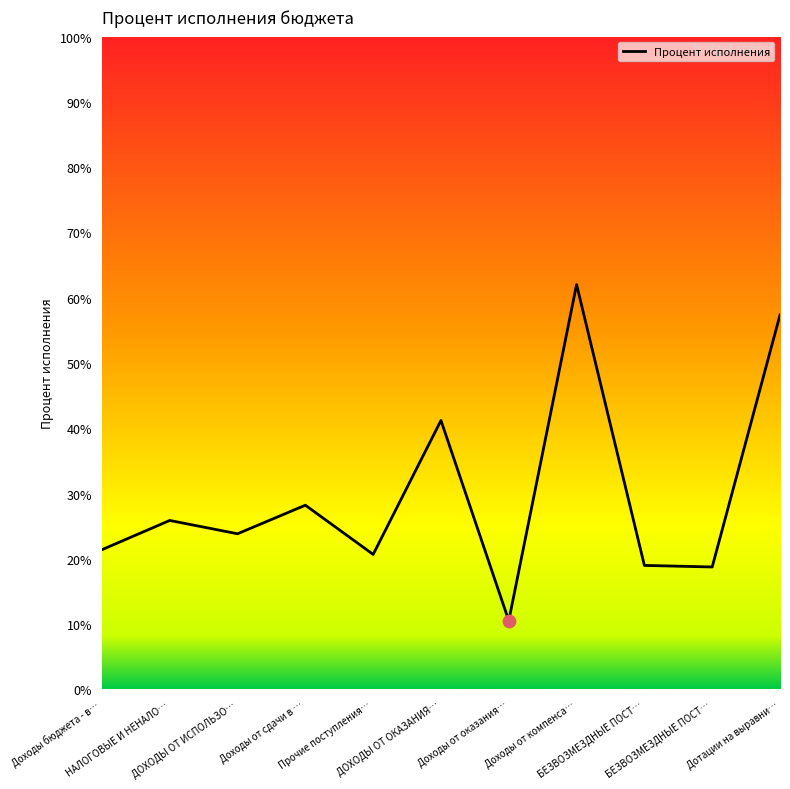

Between Дотации на выравни… and БЕЗВОЗМЕЗДНЫЕ ПОСТ…, which is larger?

Дотации на выравни…